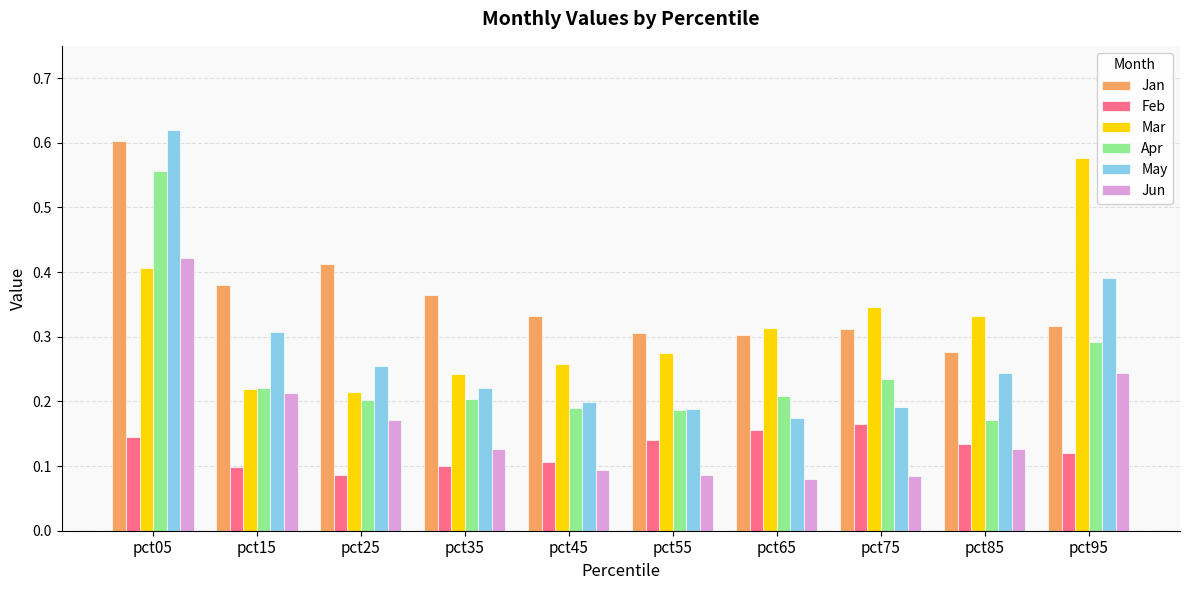

The value of Jun at pct65 is 0.1. True or false?

True